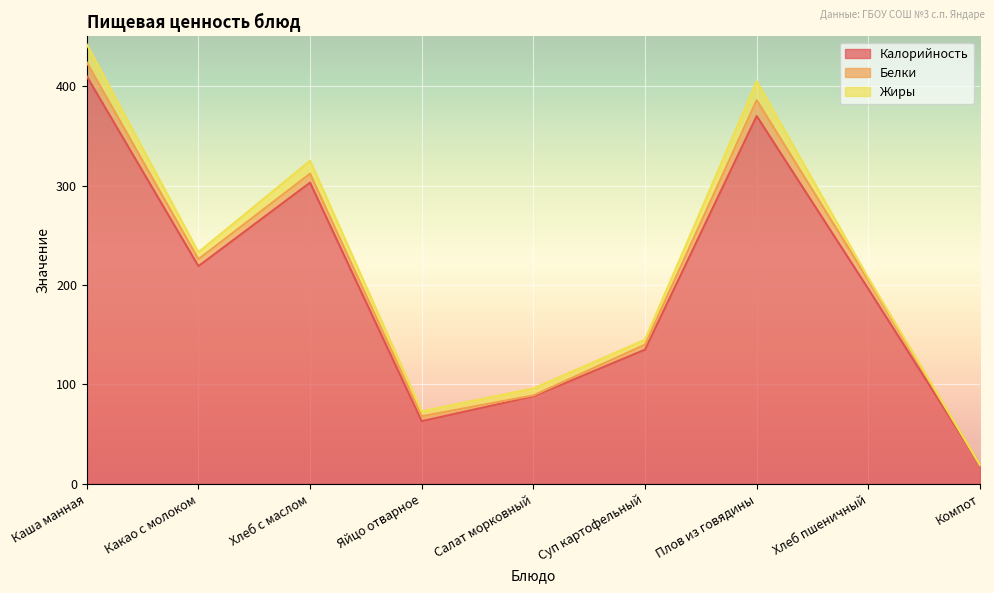

The value of Белки at Плов из говядины is 16. True or false?

True